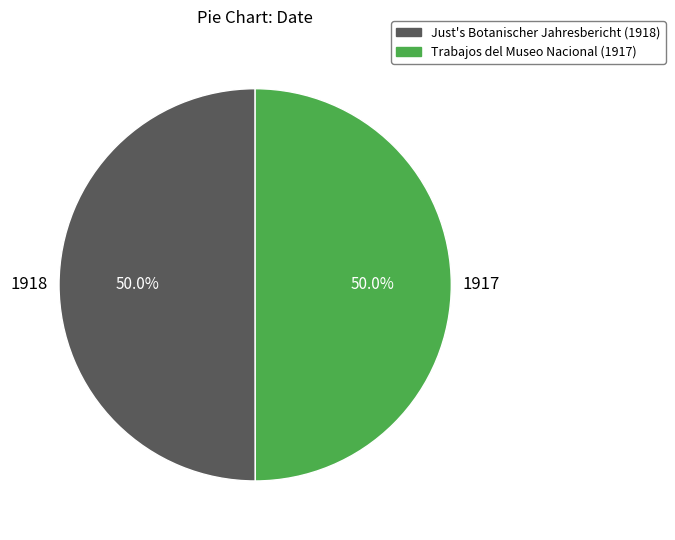

To the nearest percent, what percentage of the pie is Just's Botanischer Jahresbericht (1918)?

50%